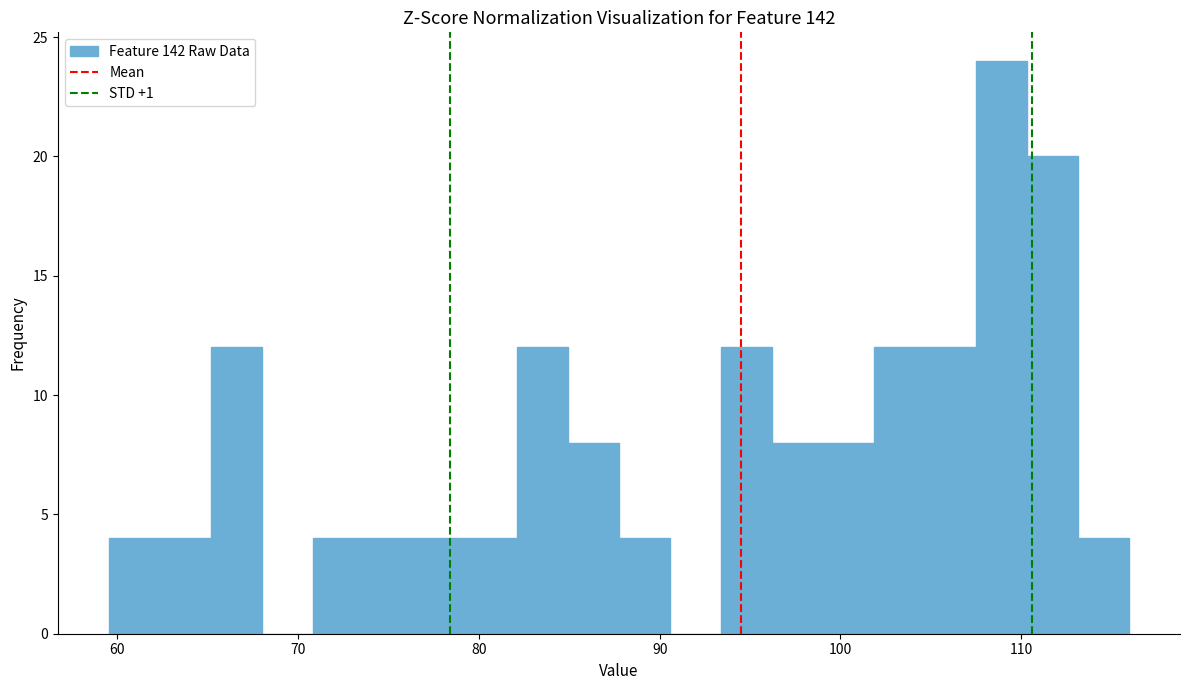

Around what value on the x-axis is the tallest bar? Give the approximate position of its centre, as read against the axis.

109